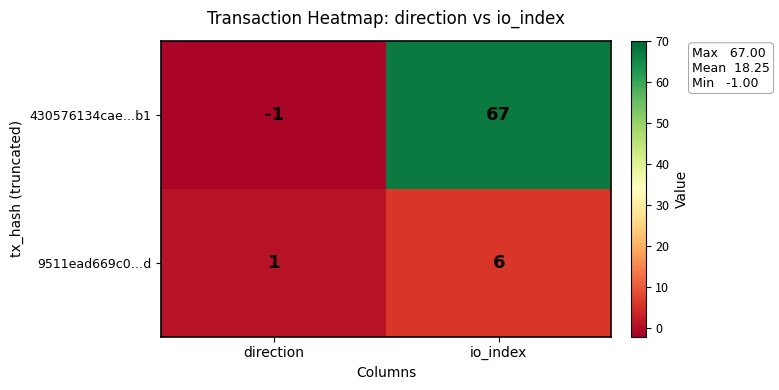

What is the average value of the 430576134cae…b1 series?

33